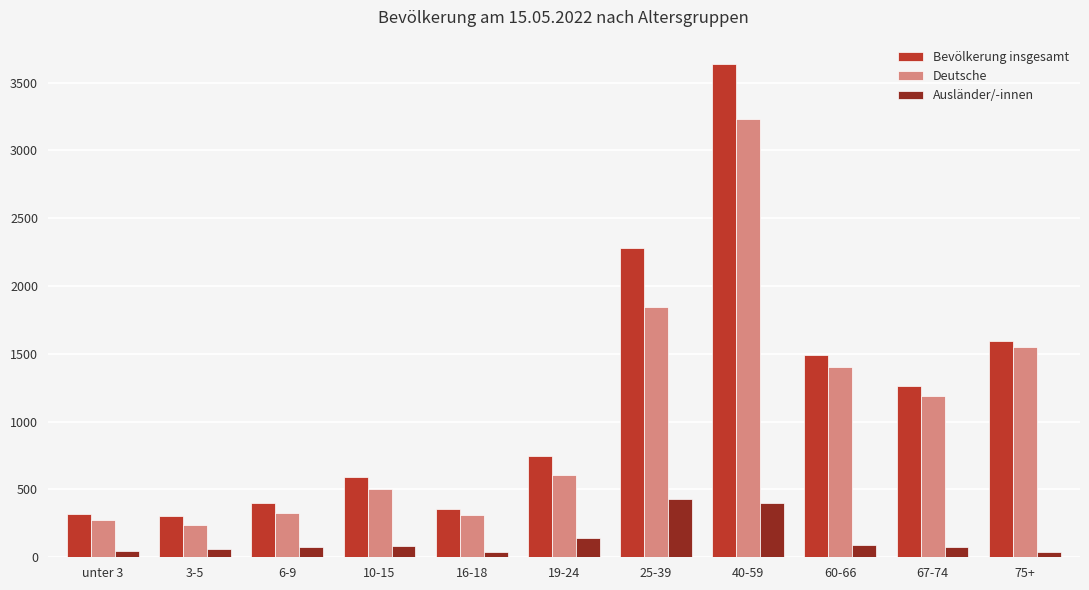

Is it true that Deutsche equals 1674 at 40-59?

False